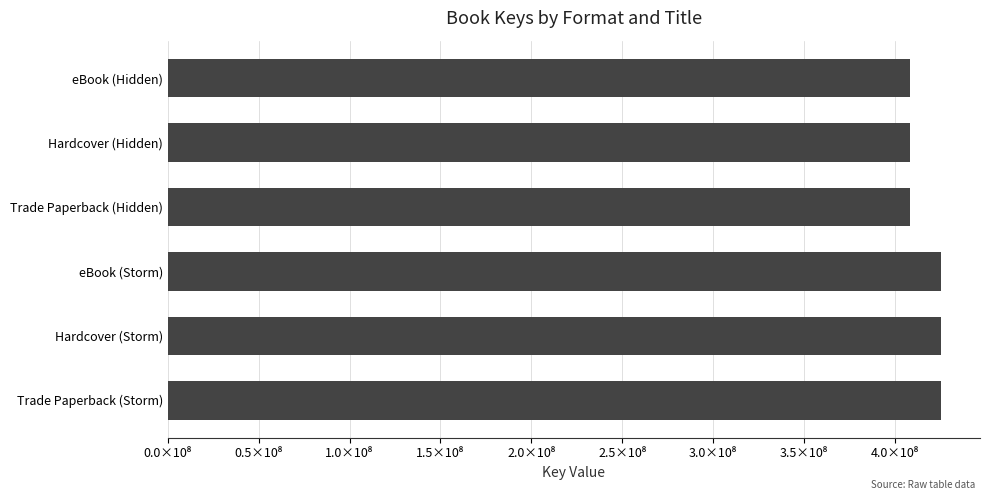

What is the minimum value shown in the chart?

408242032